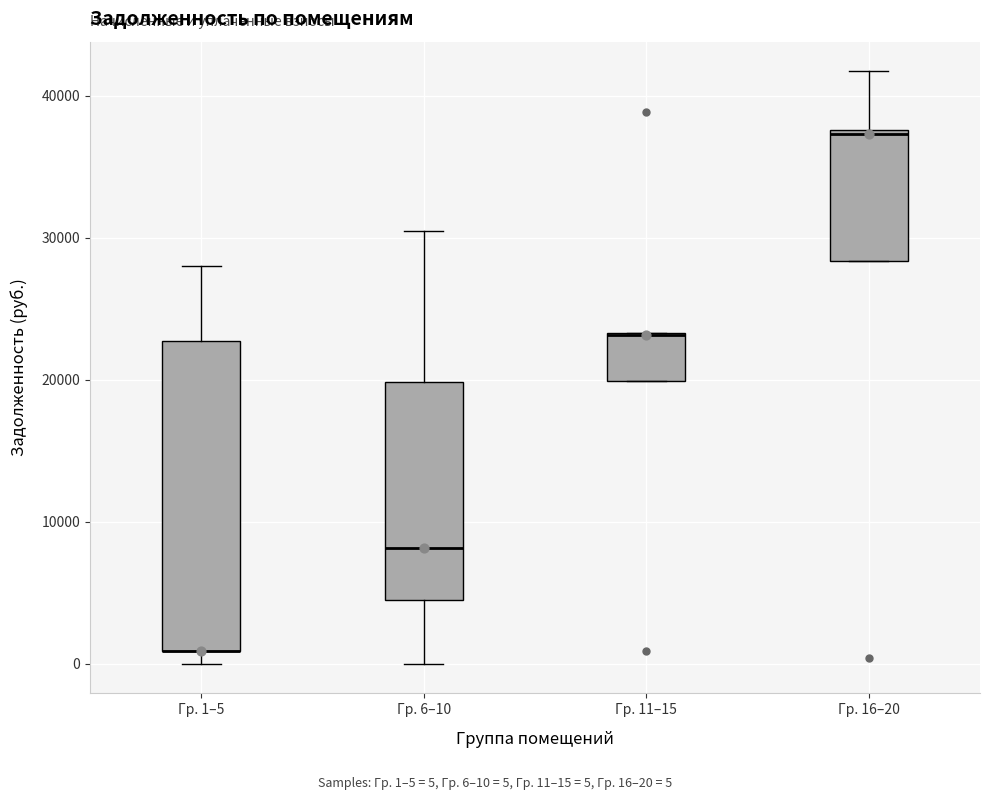

Where is the upper edge of the box for Гр. 1–5 on the y-axis? The values are not printed on the chart, so give them approximately, as read against the axis.

23000